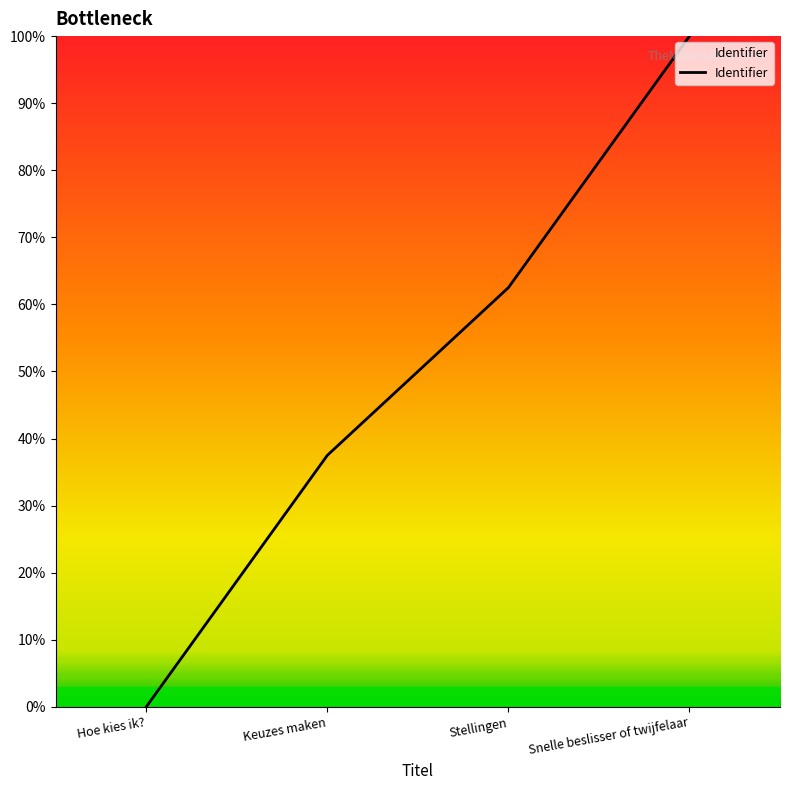

List the labels in order of value, smallest first.

Hoe kies ik?, Keuzes maken, Stellingen, Snelle beslisser of twijfelaar